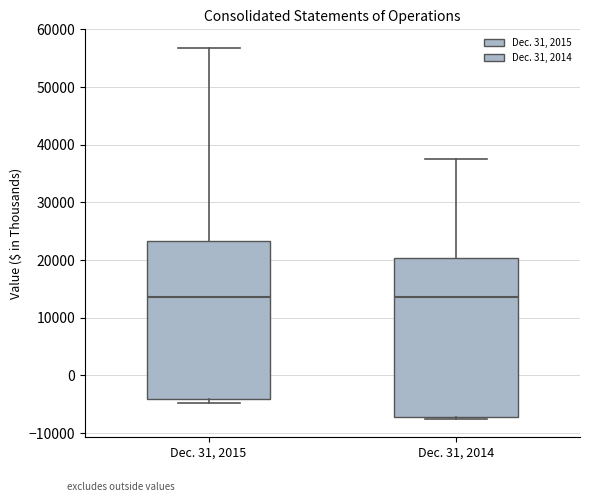

Reading left to right, transcribe this box plot: for each box, give where its median line is, the range the box spans, and where its two whiskers end, as read against the y-axis. The values are not printed on the chart, so give them approximately, as read against the axis.

Dec. 31, 2015: median 14000, box -4000 to 23000, whiskers -5000 to 57000
Dec. 31, 2014: median 14000, box -7000 to 20000, whiskers -8000 to 38000